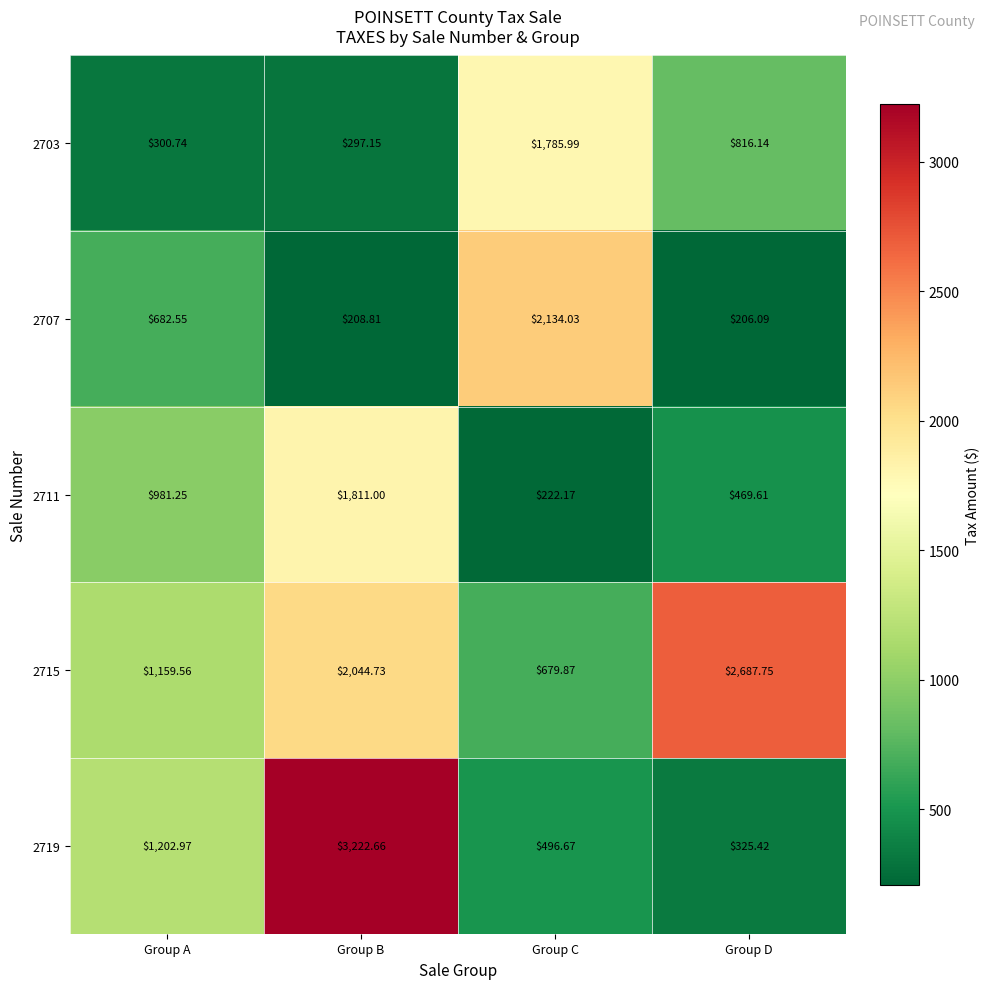

At which category is the sum across all series the highest?

Group B